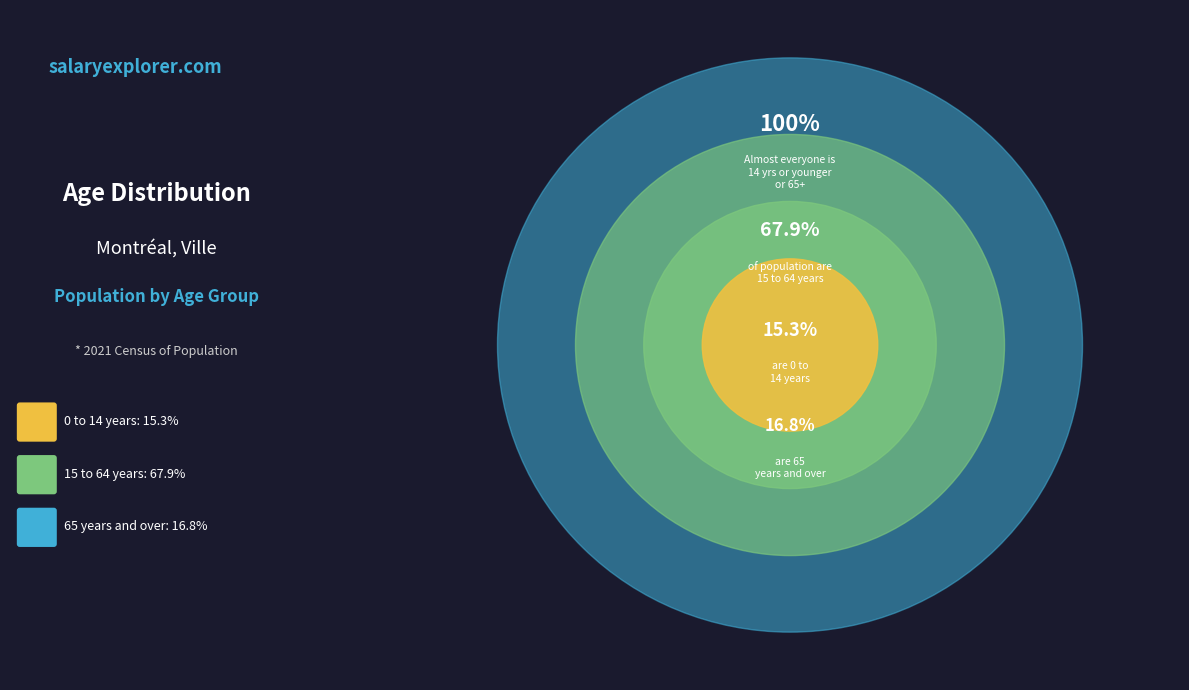

Which slice is the smallest?

0 to 14 years